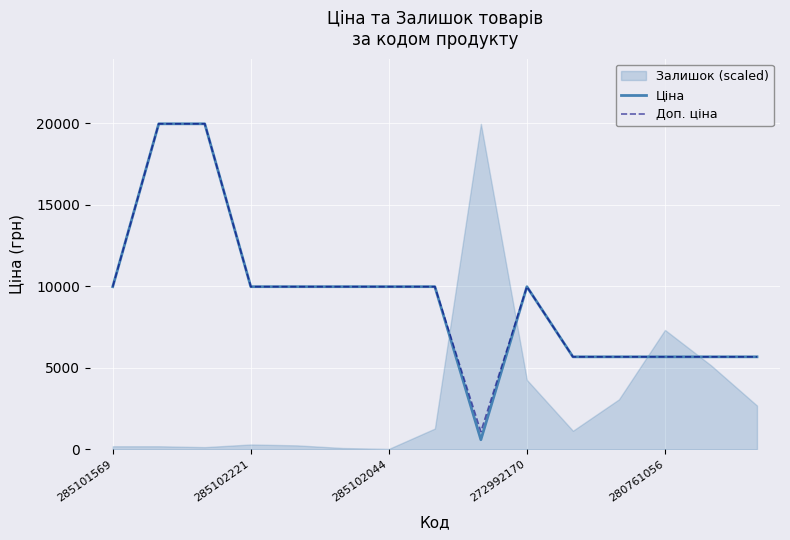

True or false: Ціна has a value of 2558.2 at 285102044.

False